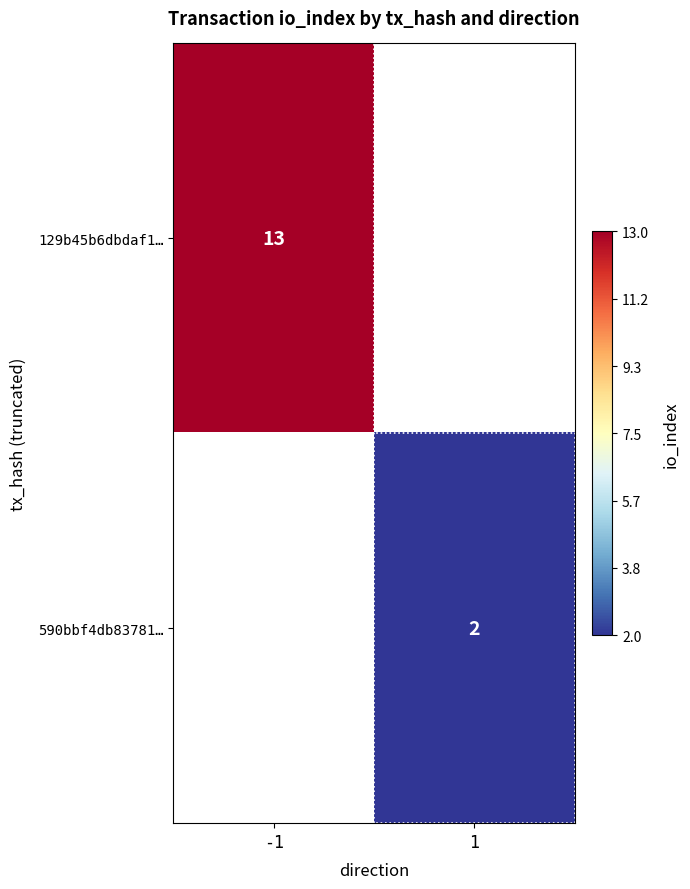

True or false: 129b45b6dbdaf1… has a value of 7 at -1.

False